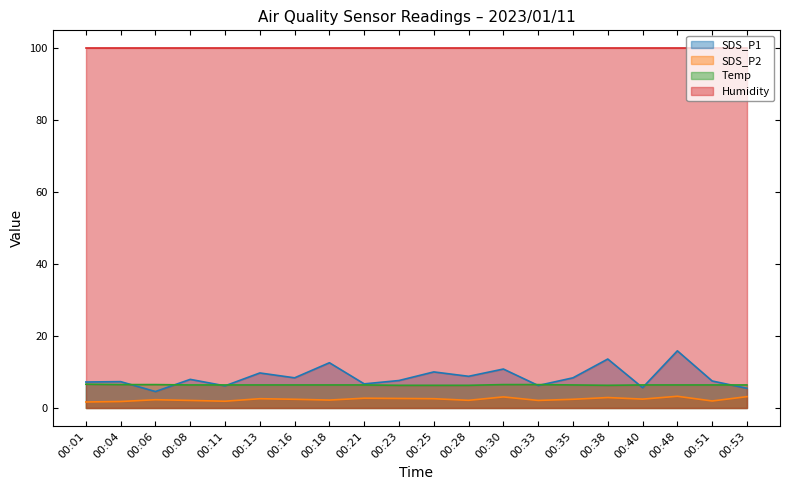

What is the value of the Temp point at the 15th from the left?

6.4